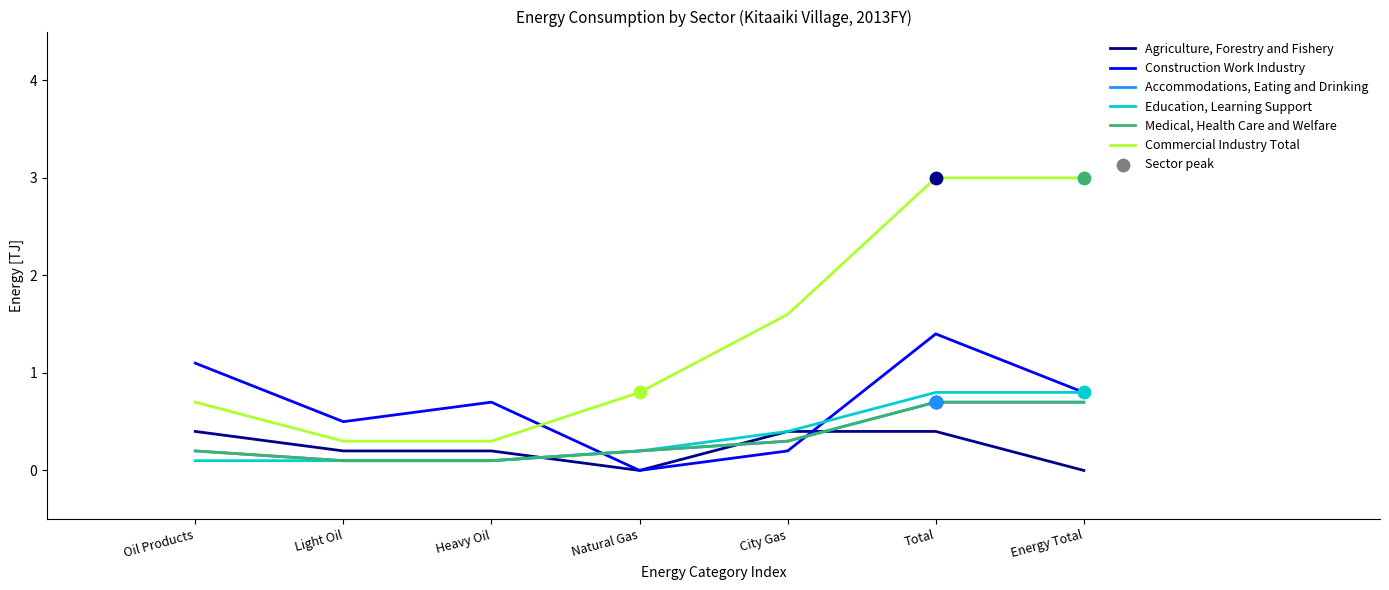

Does the chart have visible grid lines?

No